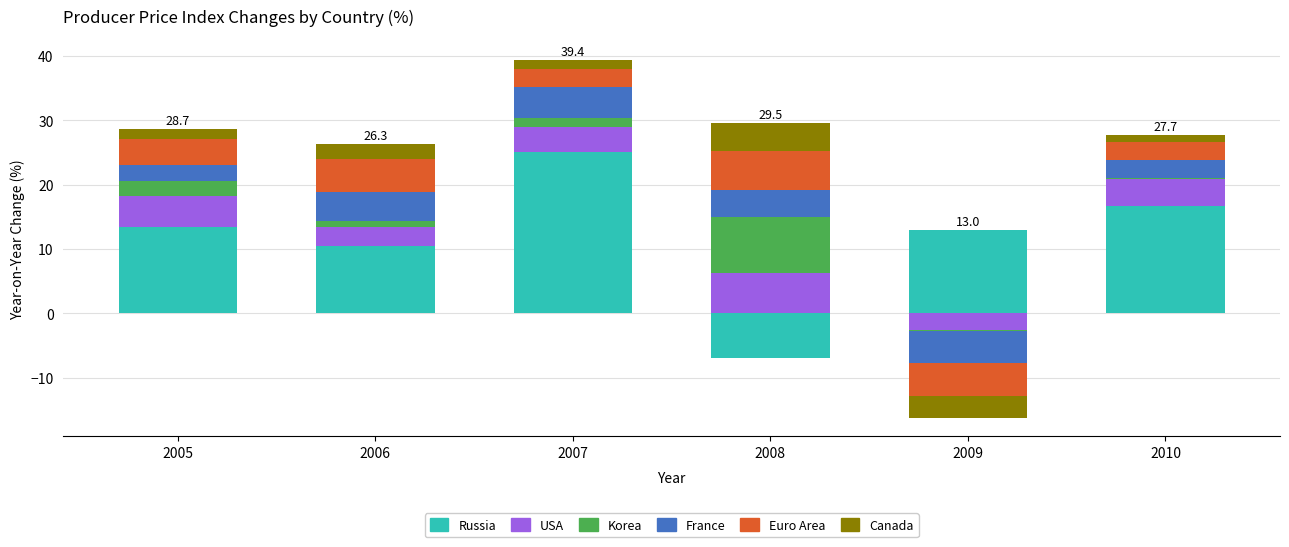

The value of Korea at 2010 is 0.1. True or false?

False